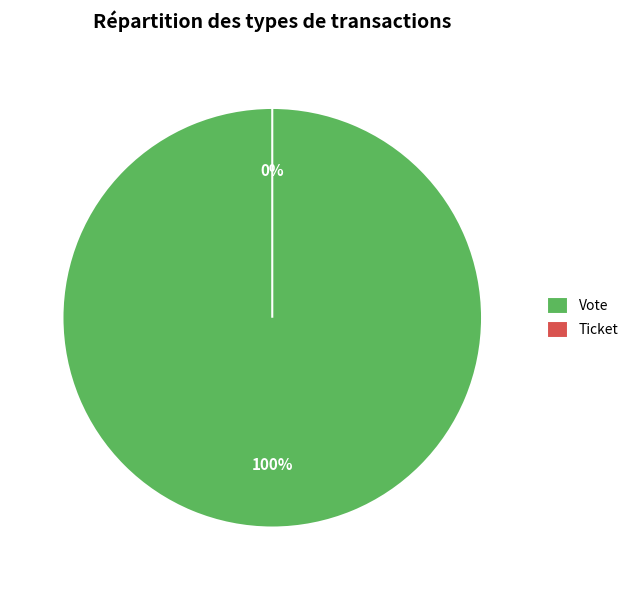

To the nearest percent, what is the difference between the Vote and Ticket slice percentages?

100%